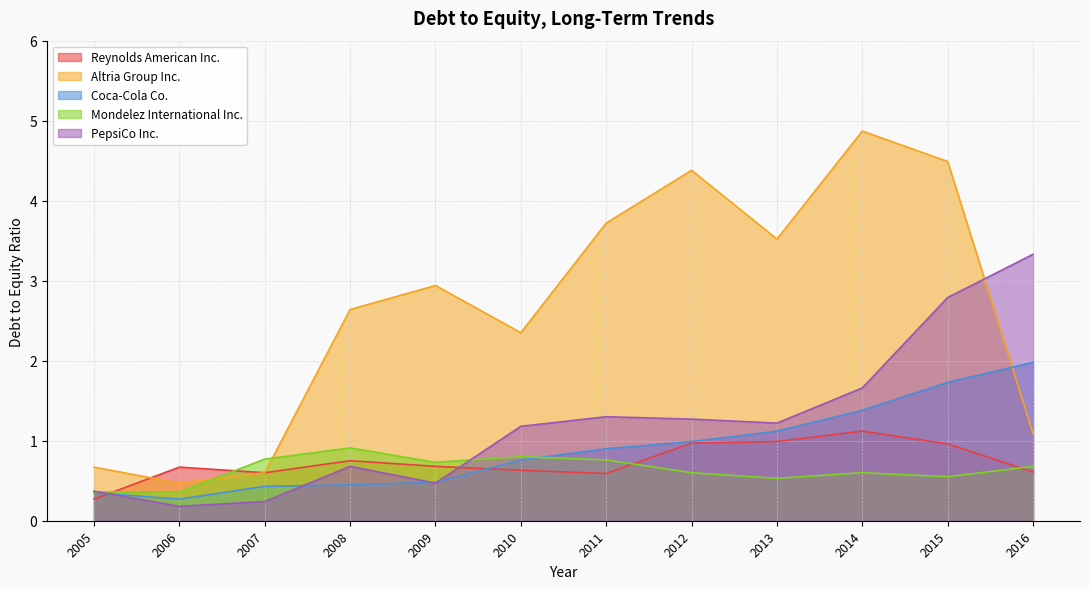

How many categories are shown in the chart?

12